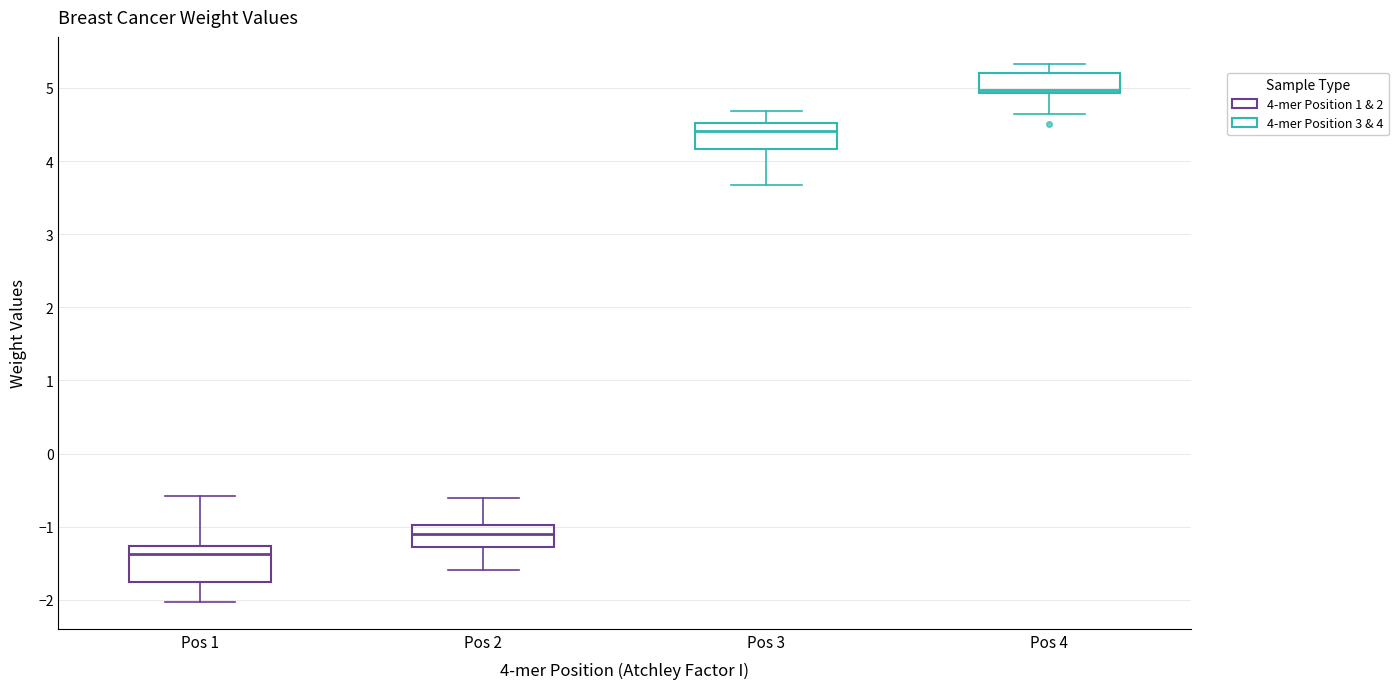

Where is the upper edge of the box for Pos 4 on the y-axis? The values are not printed on the chart, so give them approximately, as read against the axis.

5.2